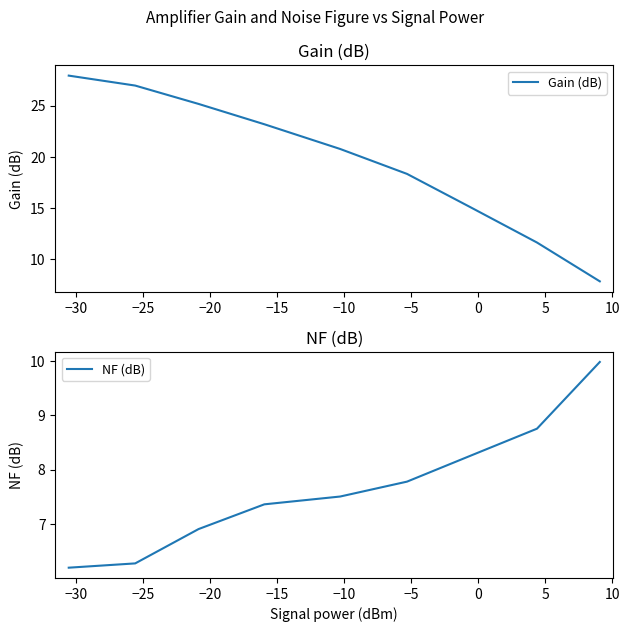

How many lines are shown in the chart?

2